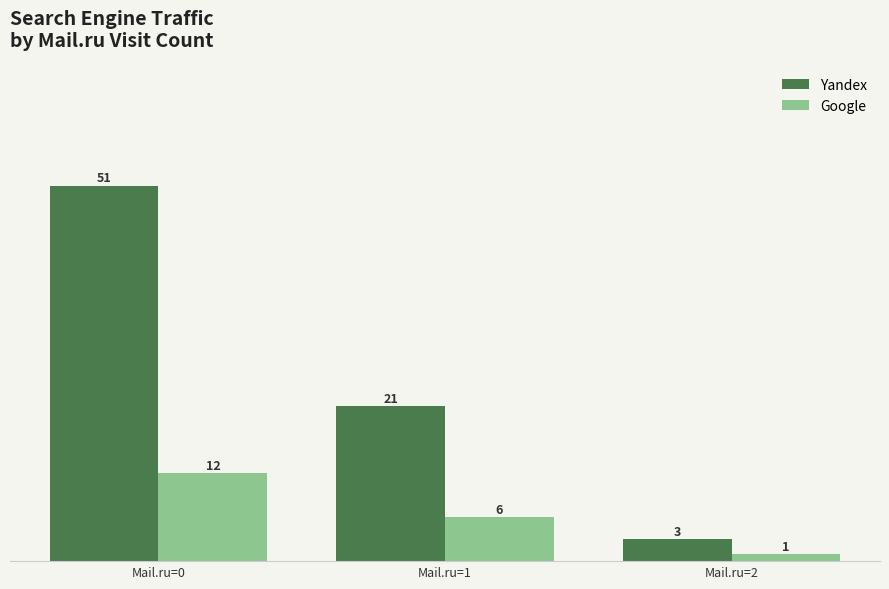

Is it true that Google equals 12 at Mail.ru=0?

True